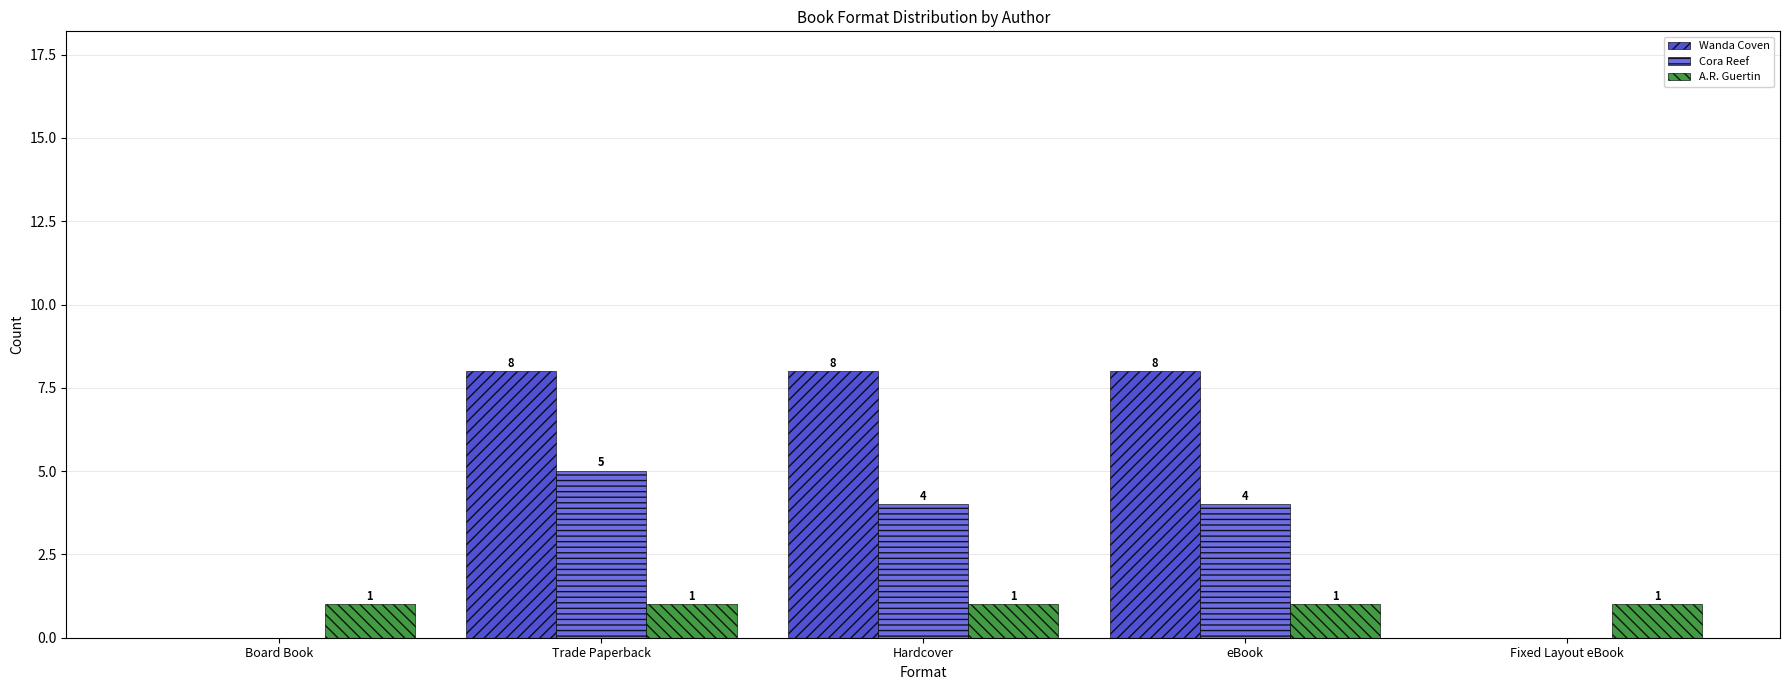

Is the value of Wanda Coven at Trade Paperback greater than the value of Cora Reef at Hardcover?

Yes